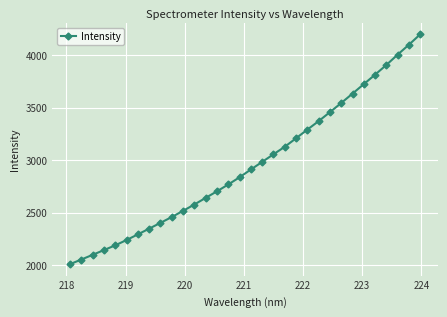

True or false: the data has more than 1 interior local peaks.

False